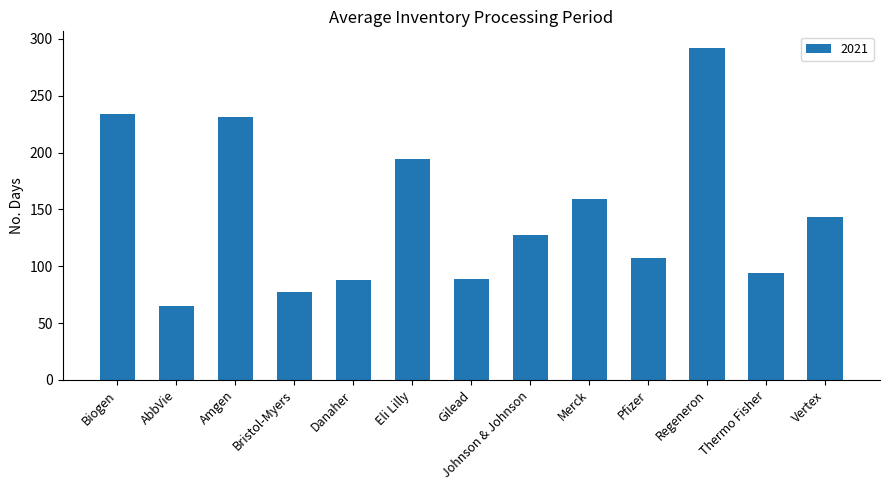

At which category does the chart reach its minimum across all series?

AbbVie